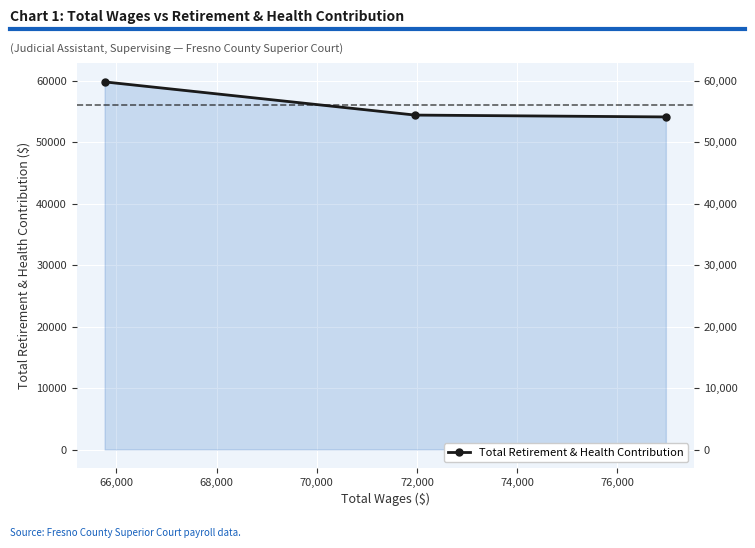

What is the change in value from 66,000 to 68,000?

-302